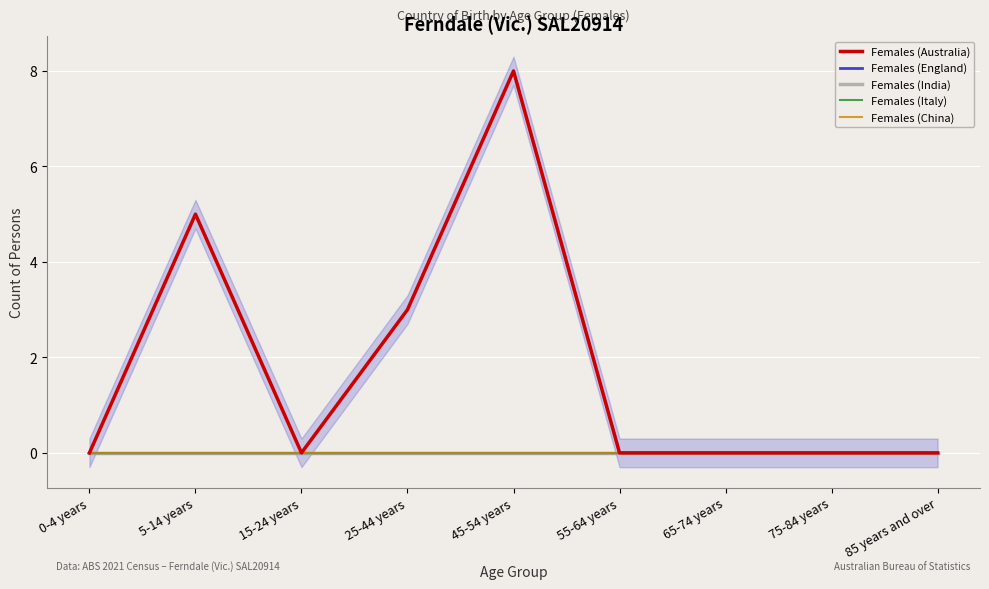

Rank the series by their maximum value, from lowest to highest.

Females (England), Females (India), Females (Italy), Females (China), Females (Australia)